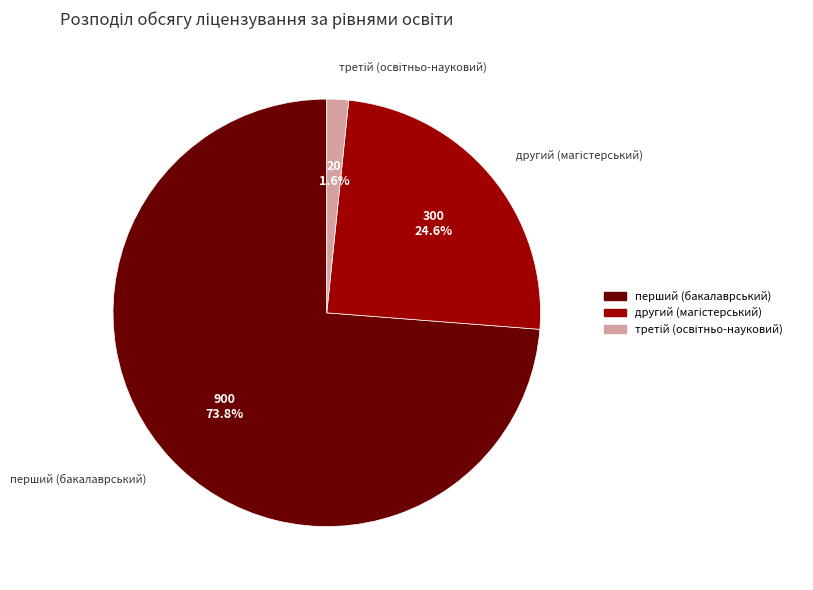

Which slice represents more than half of the pie?

перший (бакалаврський)